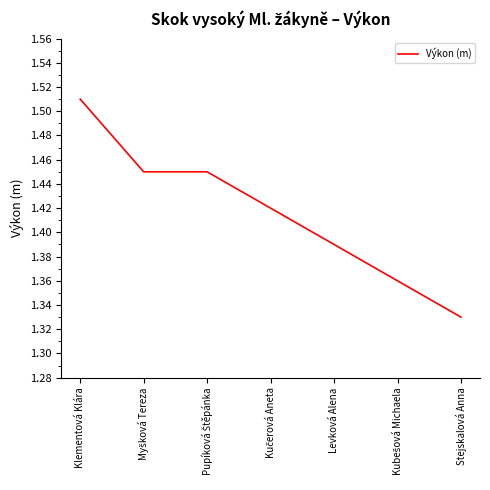

True or false: the data shows 0.4 at Klementová Klára.

False